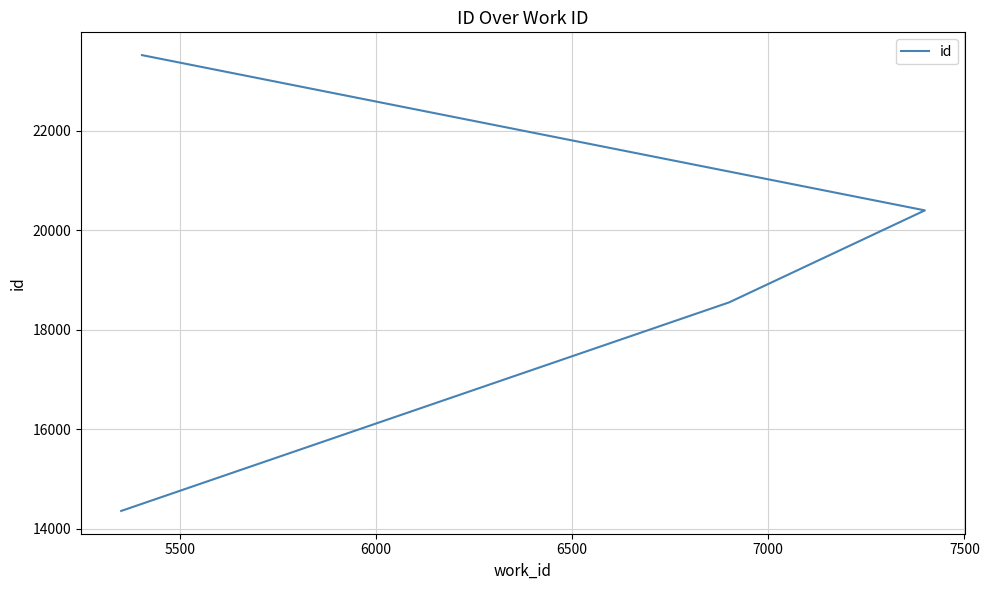

True or false: the data shows 34457 at 6000.

False